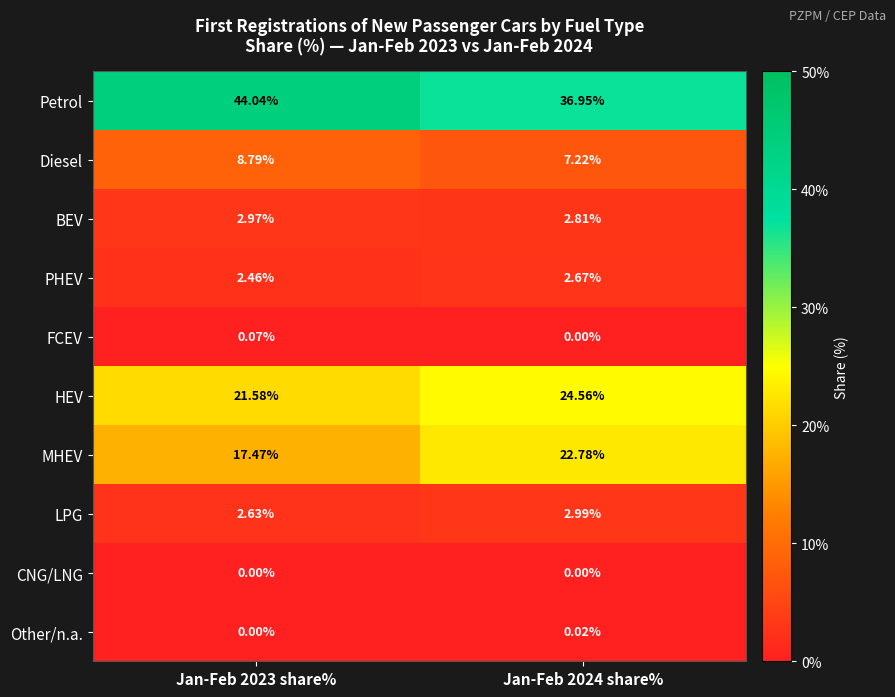

List the series in order of their peak value, highest first.

Petrol, HEV, MHEV, Diesel, LPG, BEV, PHEV, FCEV, Other/n.a., CNG/LNG